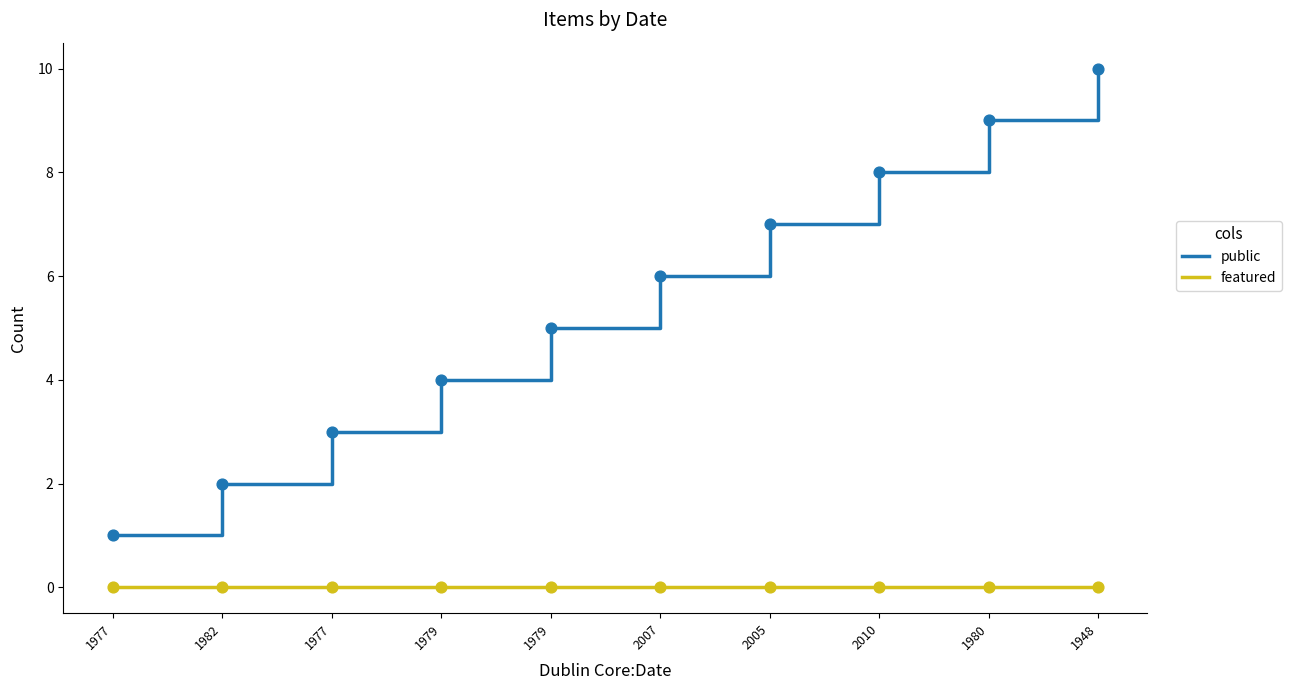

What is the total value across all series at 1982?

2